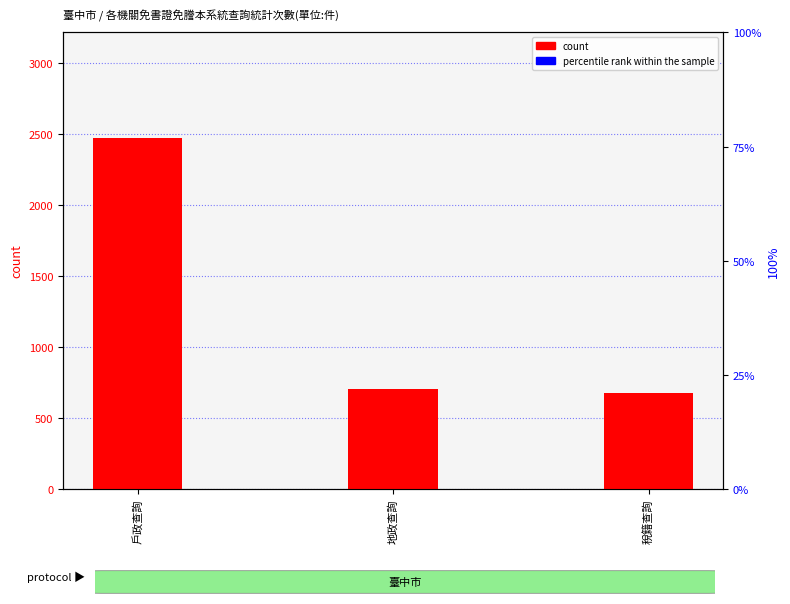

What is the label of the 3rd bar from the left?

稅籍查詢